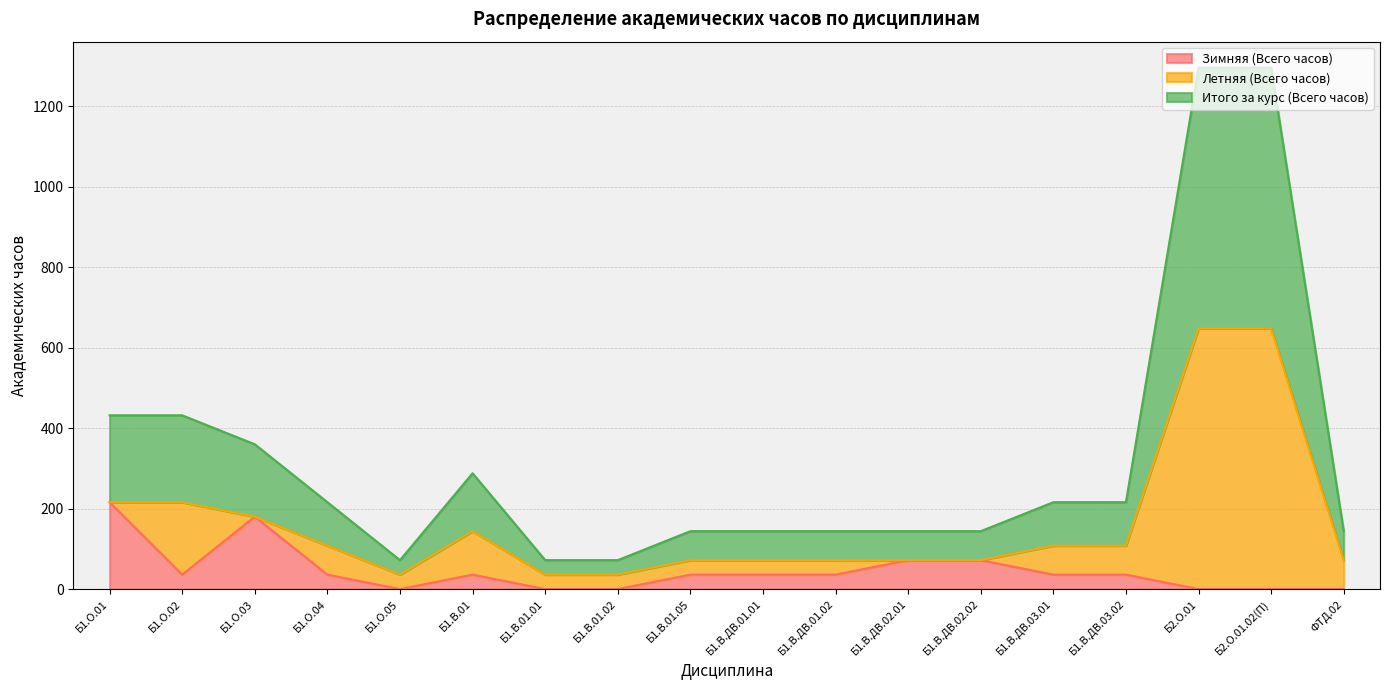

What is the sum of all Итого за курс (Всего часов) values?

2916